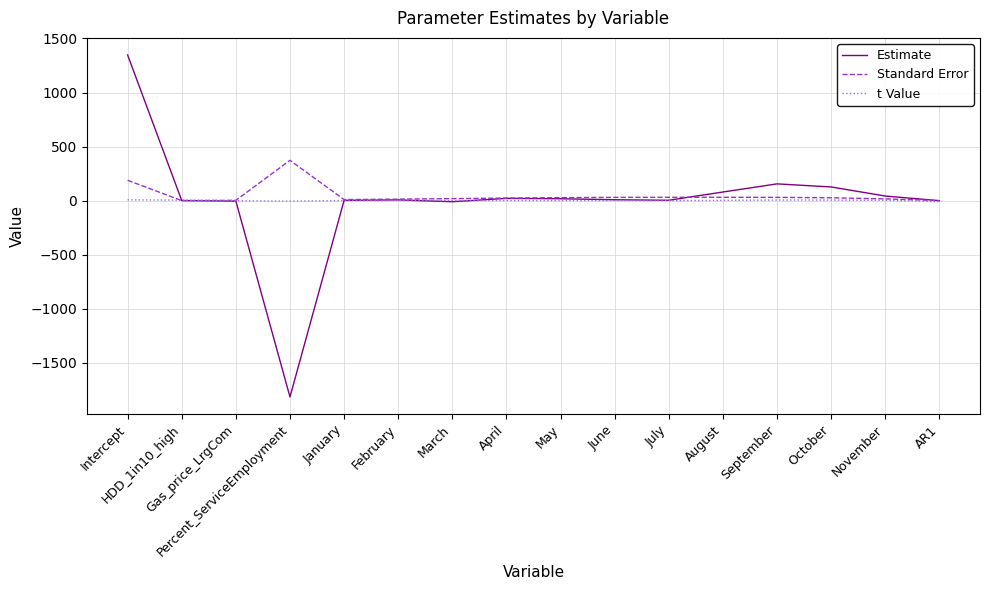

At which label does t Value first exceed 0?

Intercept